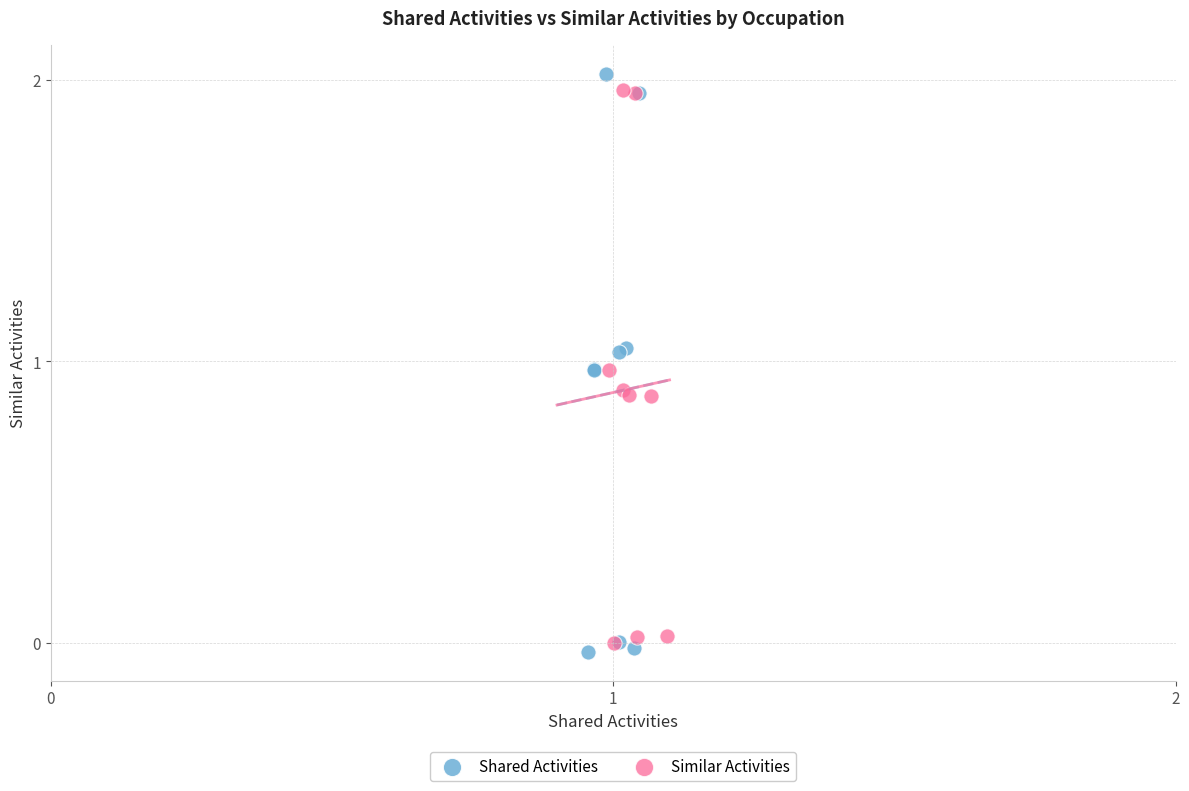

Which series has the largest Y range (max minus min)?

Shared Activities